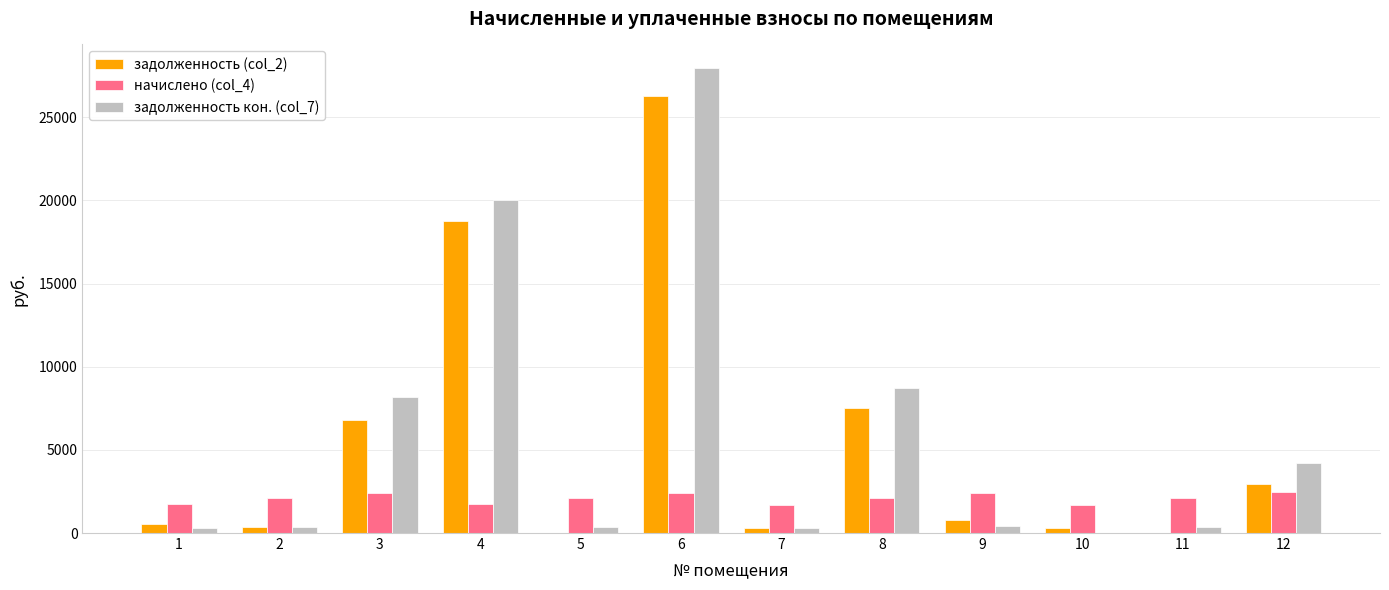

Which series changed the most between 3 and 6?

задолженность кон. (col_7)